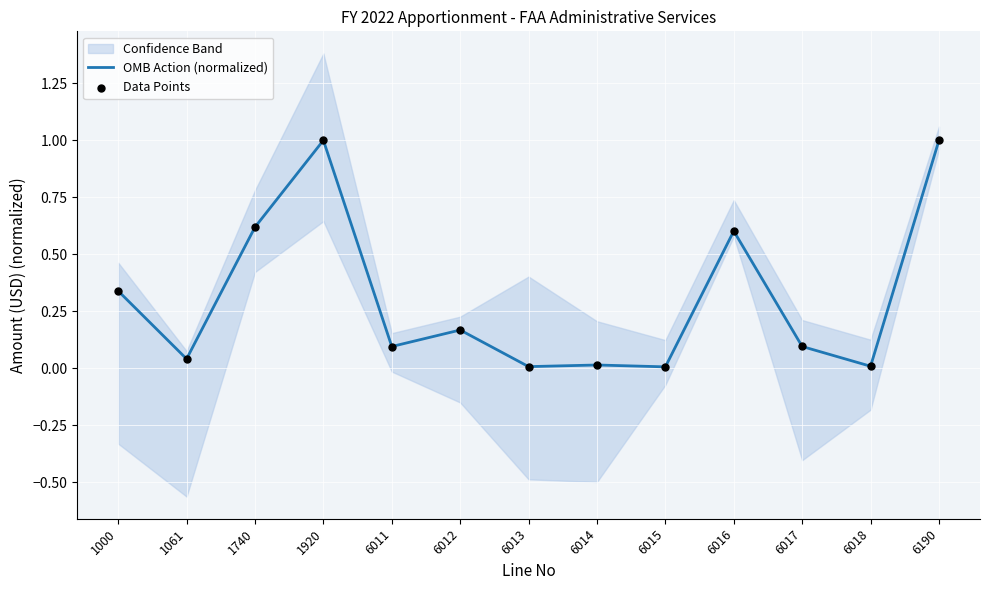

Which series contains the highest Y value?

OMB Action (normalized)